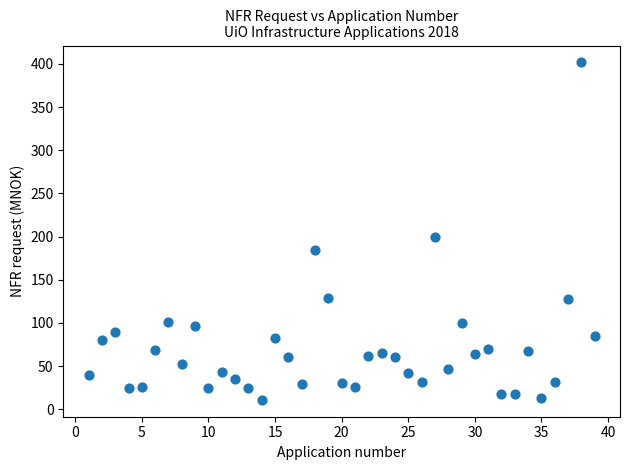

What Y value in the scatter plot is closest to 206?

200.0